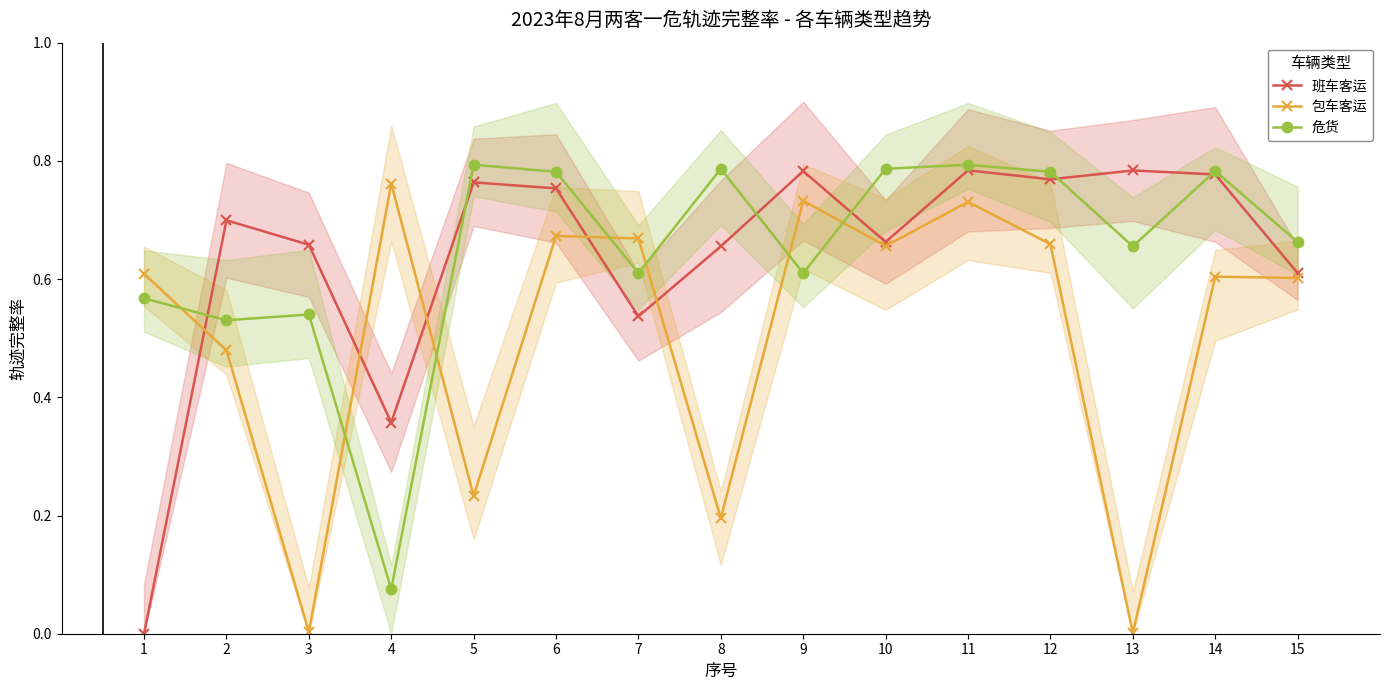

Reading right to left, what are all the values shown in this chart?

班车客运: 15=0.6	14=0.8	13=0.8	12=0.8	11=0.8	10=0.7	9=0.8	8=0.7	7=0.5	6=0.8	5=0.8	4=0.4	3=0.7	2=0.7	1=0.0
包车客运: 15=0.6	14=0.6	13=0.0	12=0.7	11=0.7	10=0.7	9=0.7	8=0.2	7=0.7	6=0.7	5=0.2	4=0.8	3=0.0	2=0.5	1=0.6
危货: 15=0.7	14=0.8	13=0.7	12=0.8	11=0.8	10=0.8	9=0.6	8=0.8	7=0.6	6=0.8	5=0.8	4=0.1	3=0.5	2=0.5	1=0.6